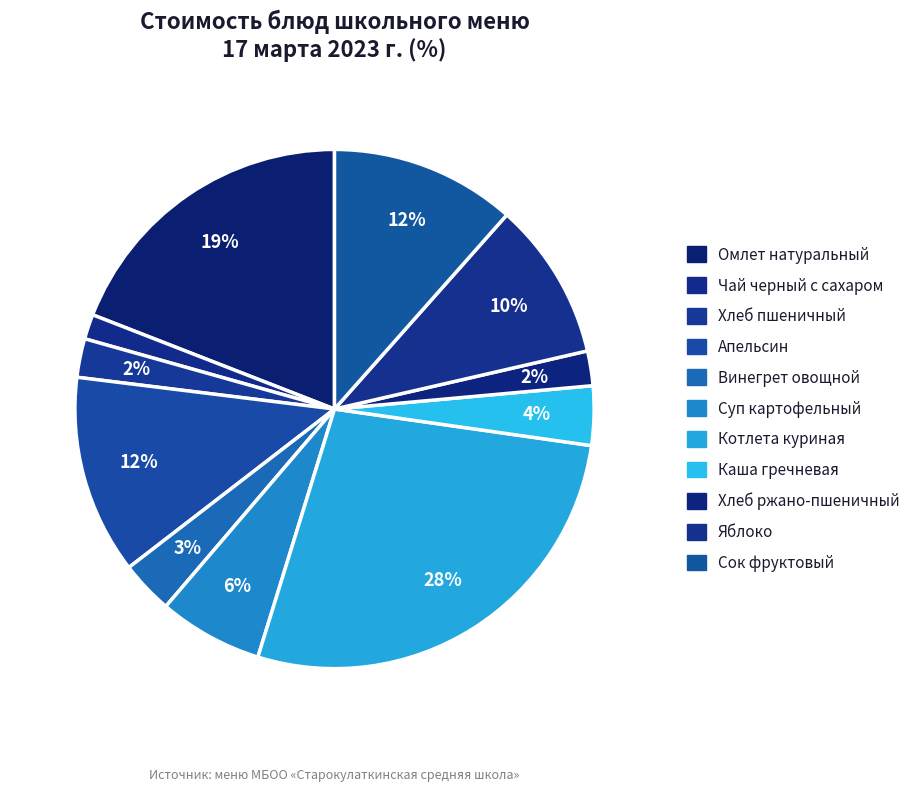

Count the number of slices in the pie.

11